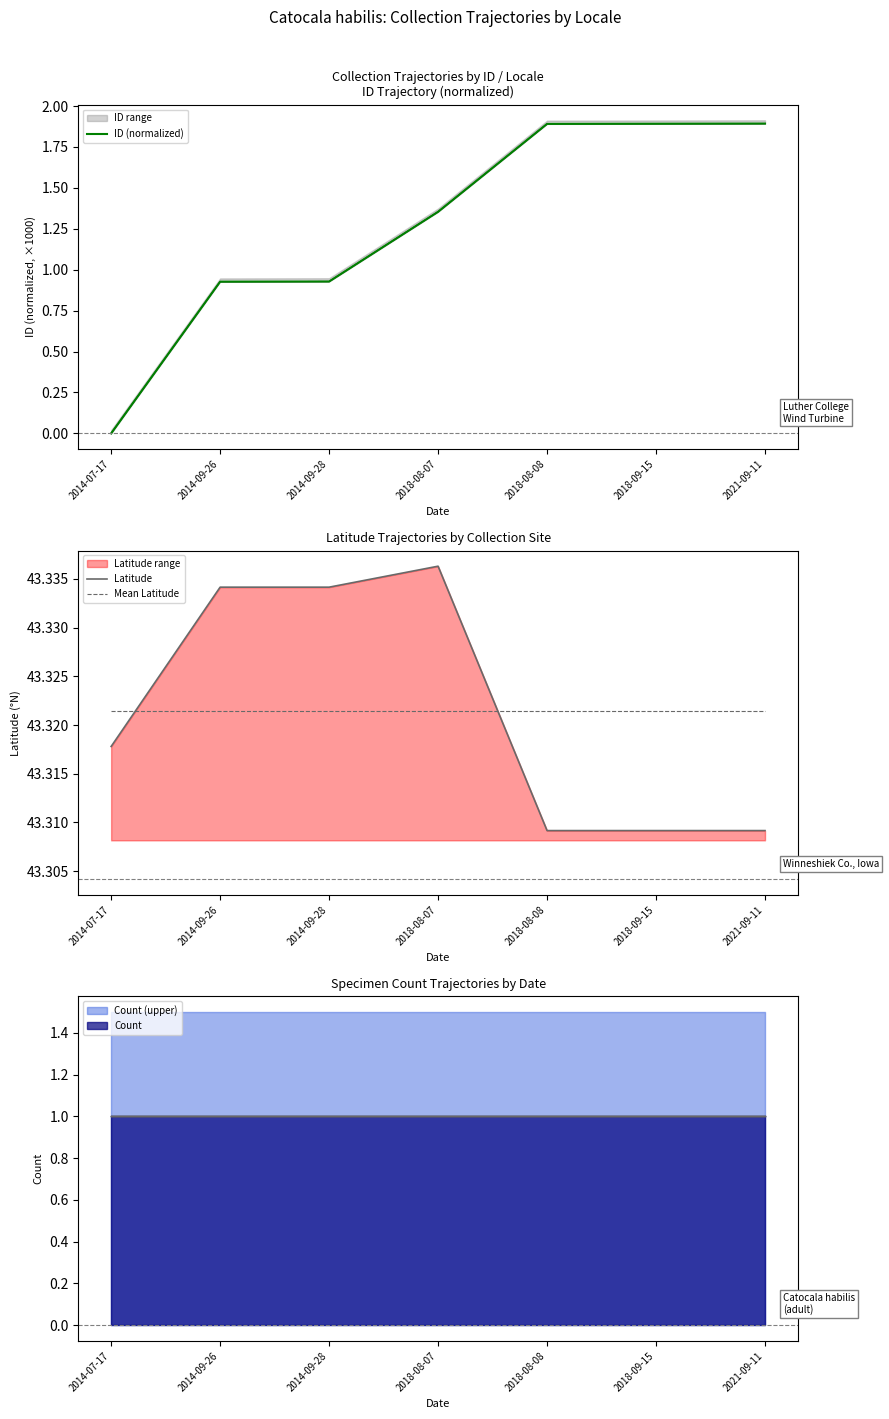

Is it true that ID (normalized) equals 0.9 at 2018-09-15?

False